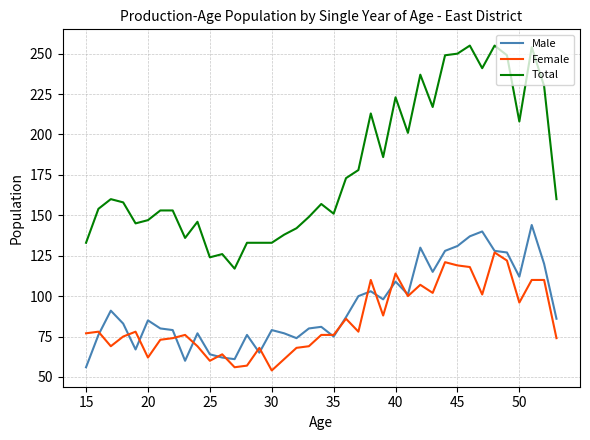

Which series has the widest spread of values?

Total